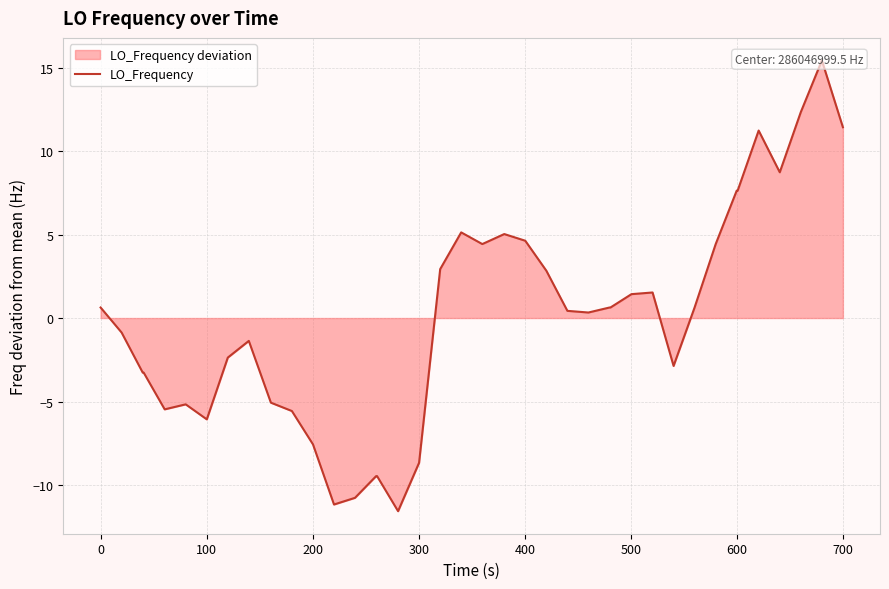

How many values are above zero?

22